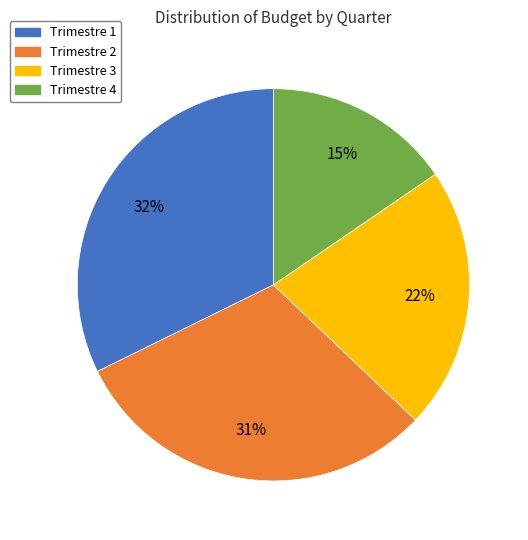

What is the ratio of the value at Trimestre 3 to the value at Trimestre 1?

0.7